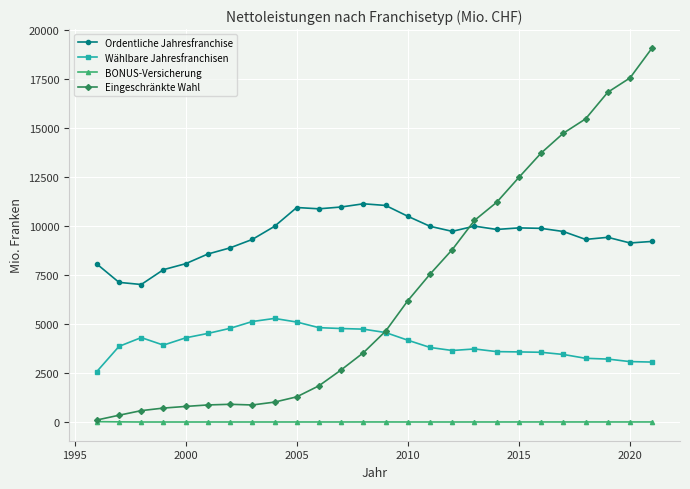

True or false: Ordentliche Jahresfranchise and BONUS-Versicherung intersect in this chart.

False